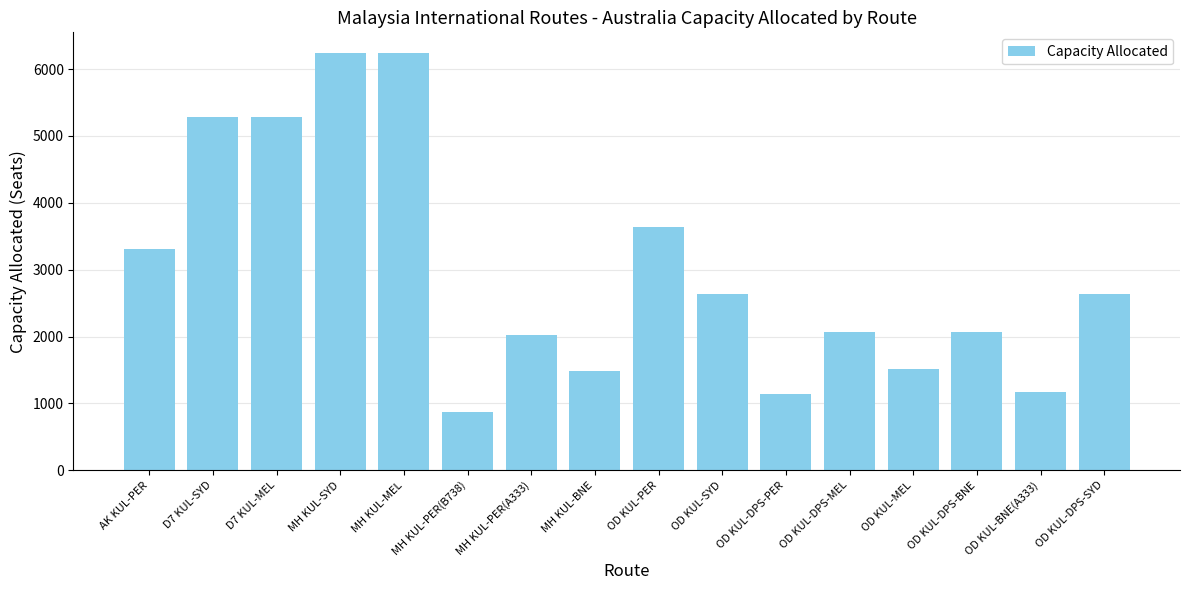

The value at D7 KUL-MEL is 3455. True or false?

False